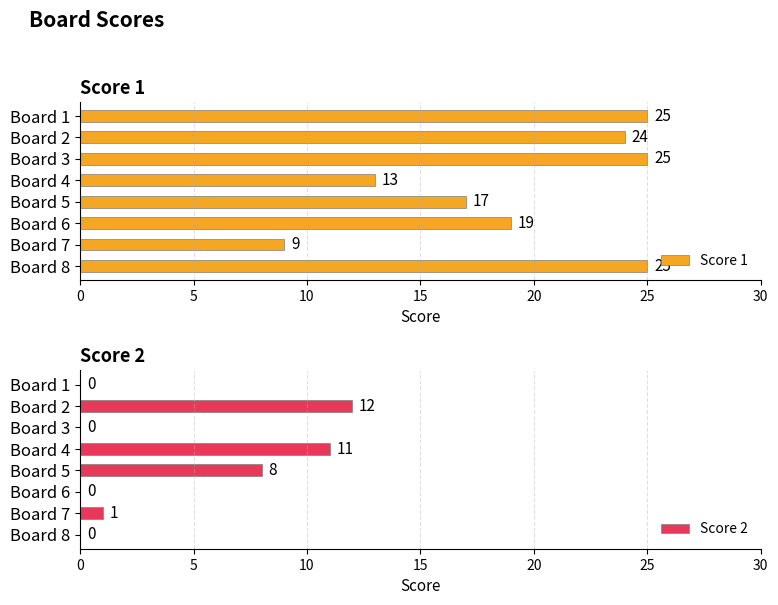

What value does the Score 1 series have at Board 5, to the nearest 10?

20